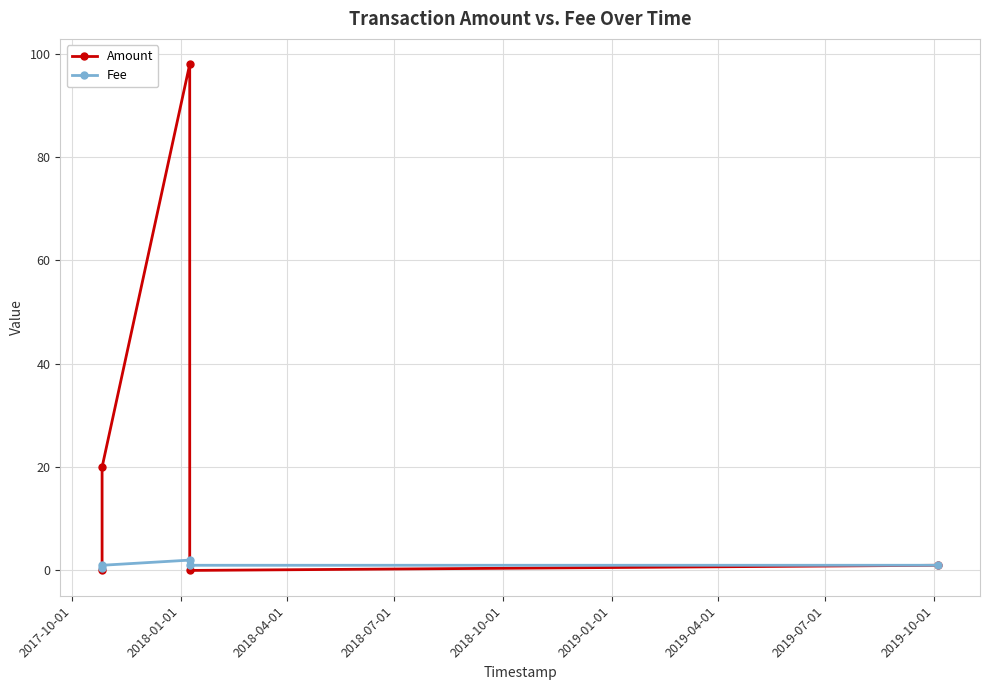

What are all the series names shown in the legend?

Amount, Fee